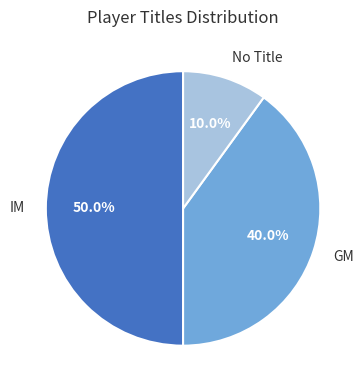

Which slice is the largest?

IM